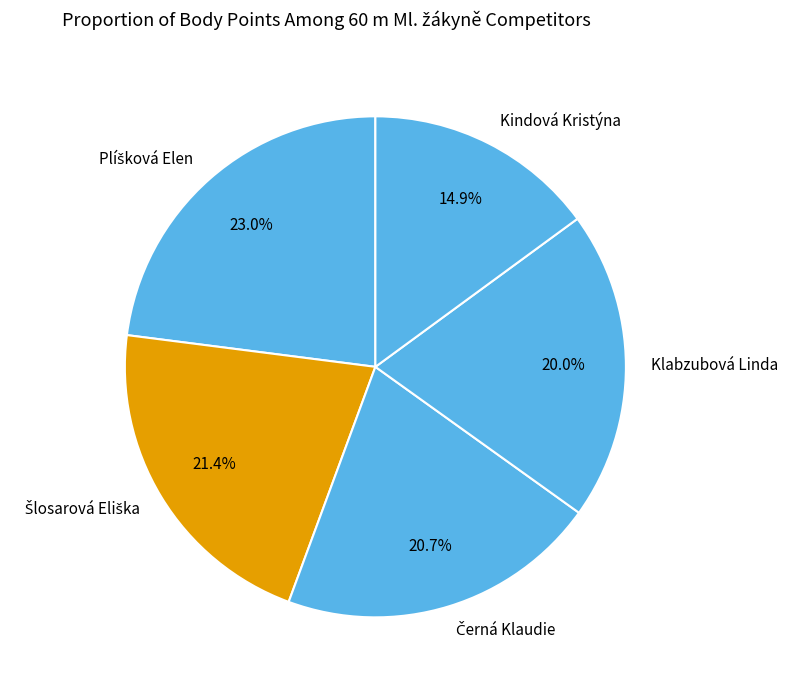

Does any single category account for the majority?

No